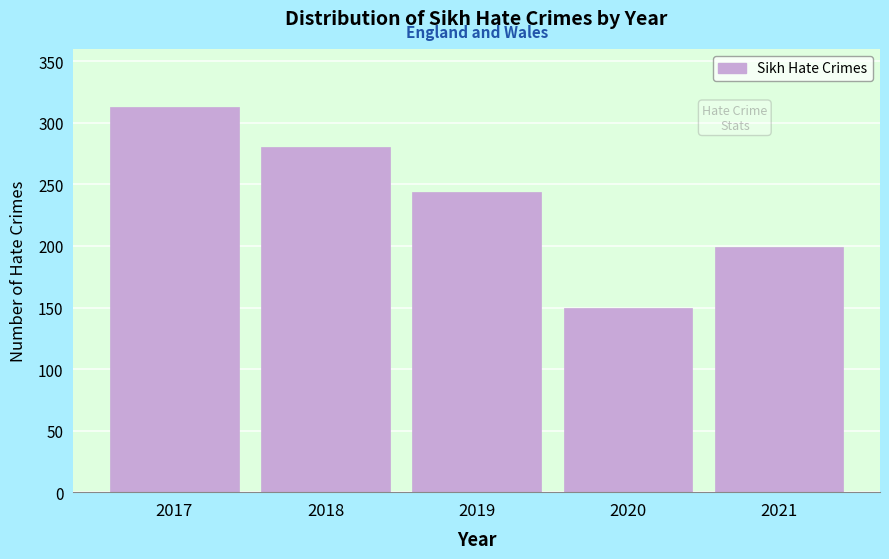

Reading left to right, transcribe all the data shown in this chart.

2017=313	2018=280	2019=244	2020=150	2021=199